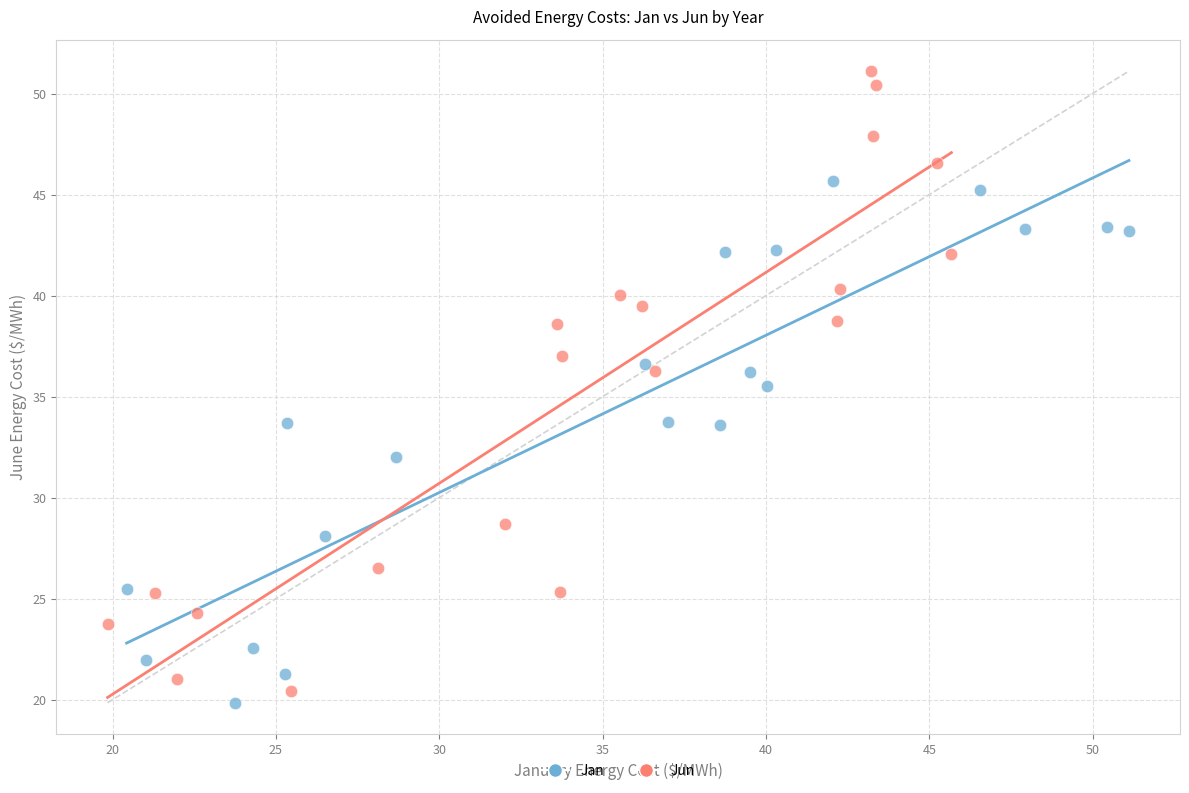

Which series reaches the maximum Y coordinate?

Jun